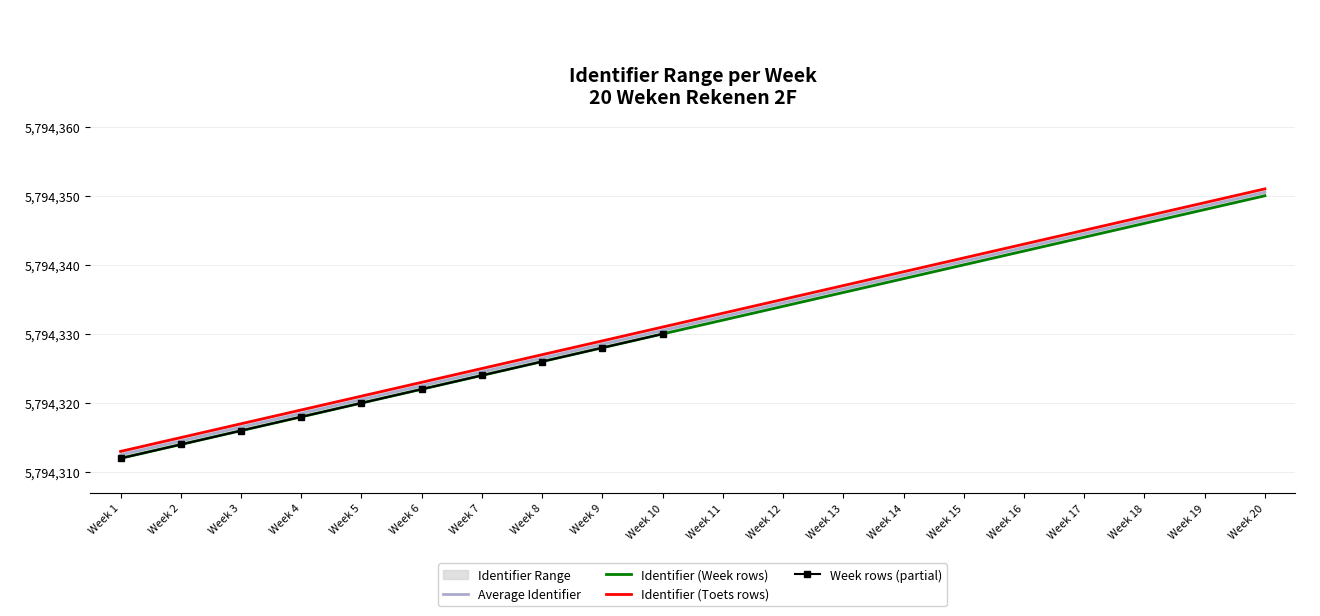

The Average Identifier series shows 5794316.5 at Week 3. True or false?

True